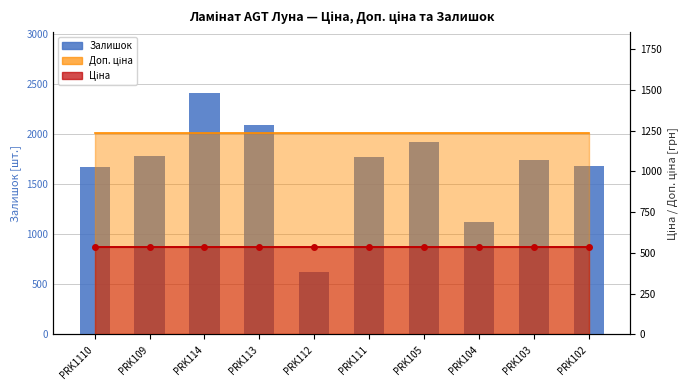

The chart shows a value of 1786 at PRK109. True or false?

True